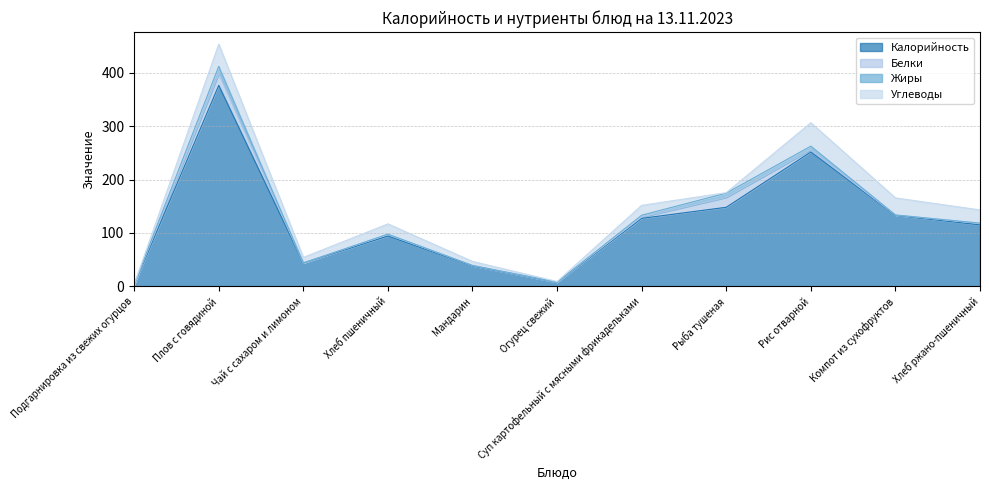

Rank the series at Рыба тушеная from highest to lowest value.

Калорийность, Белки, Жиры, Углеводы